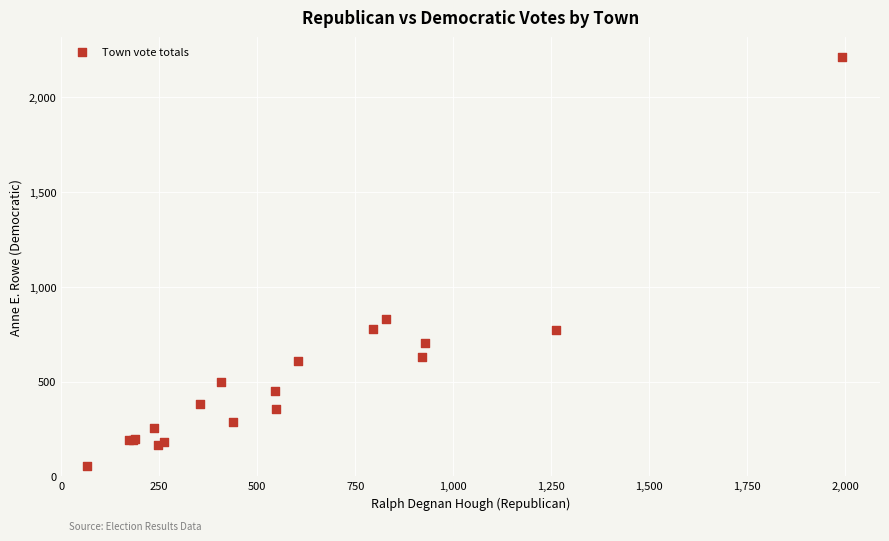

What Y value in the scatter plot is closest to 1132?

829